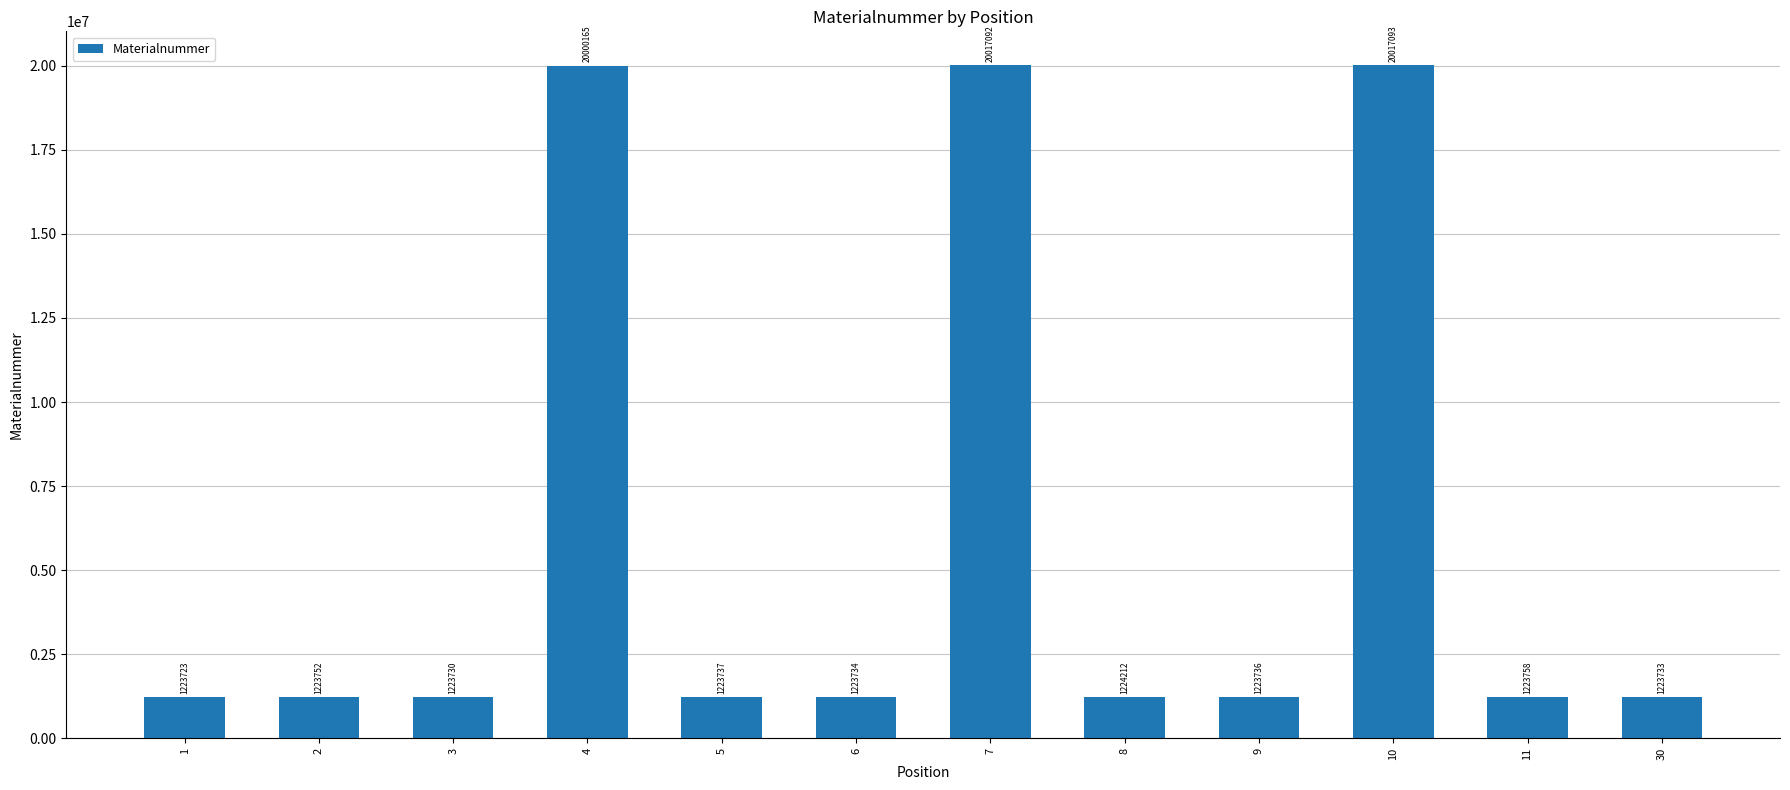

At which label is the value closest to 10620408?

4